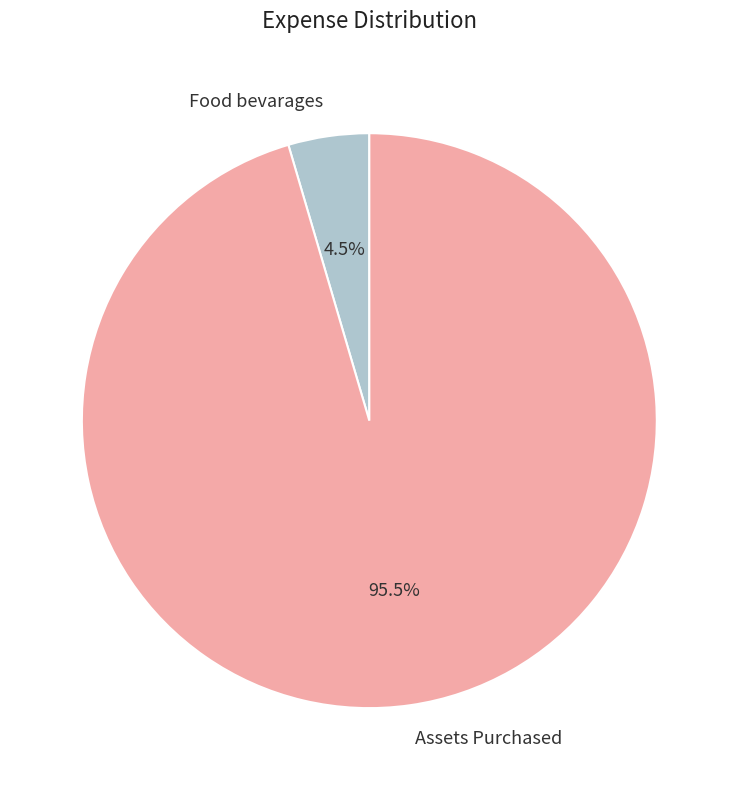

How many segments does this pie chart have?

2